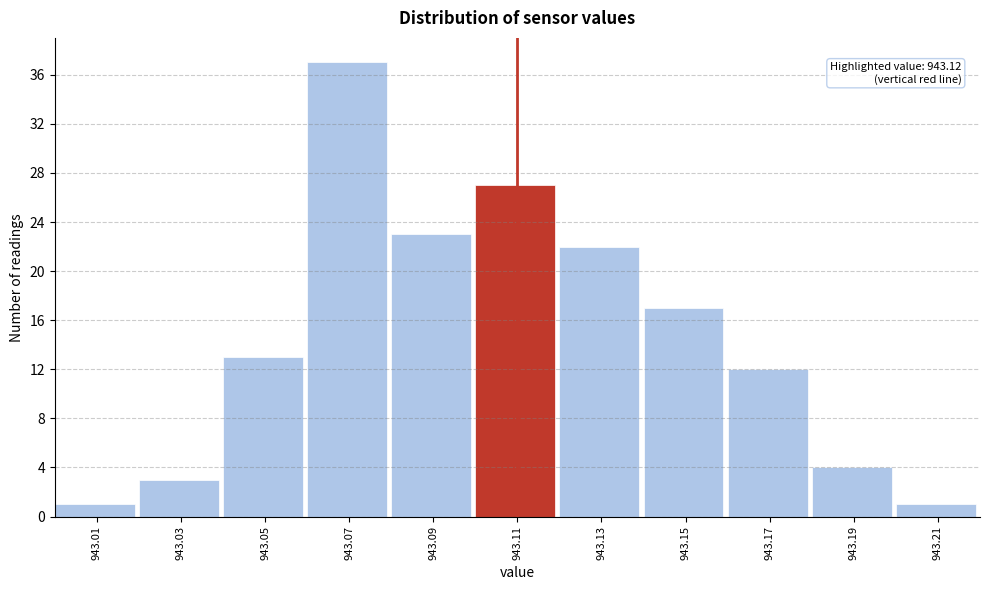

Reading right to left, what are all the values shown in this chart?

943.21=1	943.19=4	943.17=12	943.15=17	943.13=22	943.11=27	943.09=23	943.07=37	943.05=13	943.03=3	943.01=1